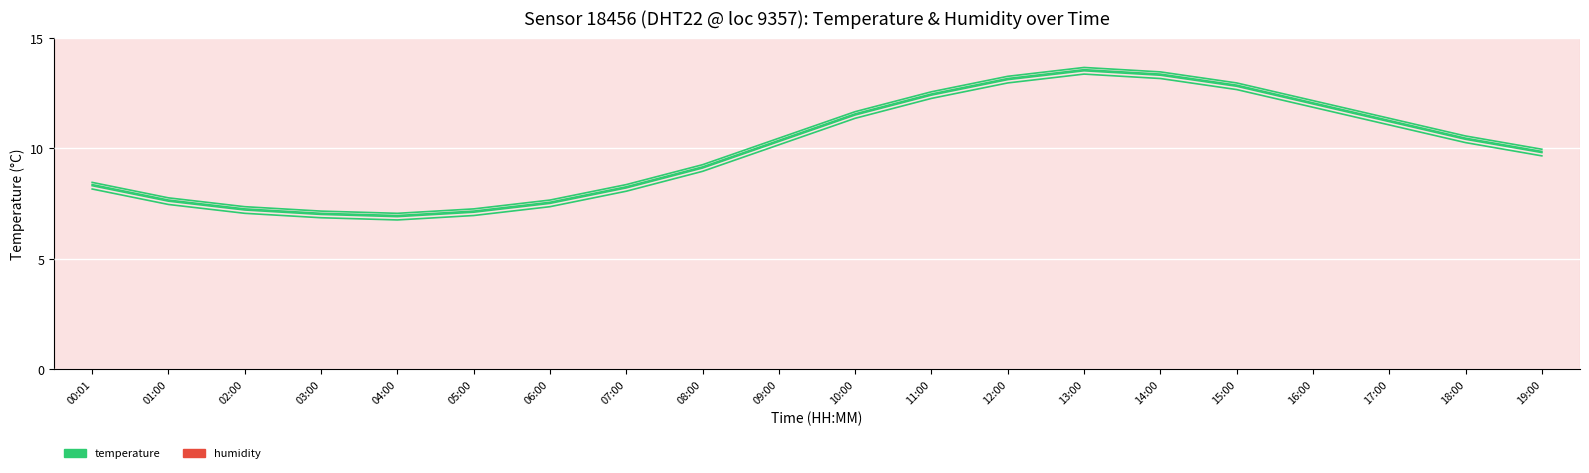

True or false: humidity_line_1 has a value of 18.7 at 00:01.

True